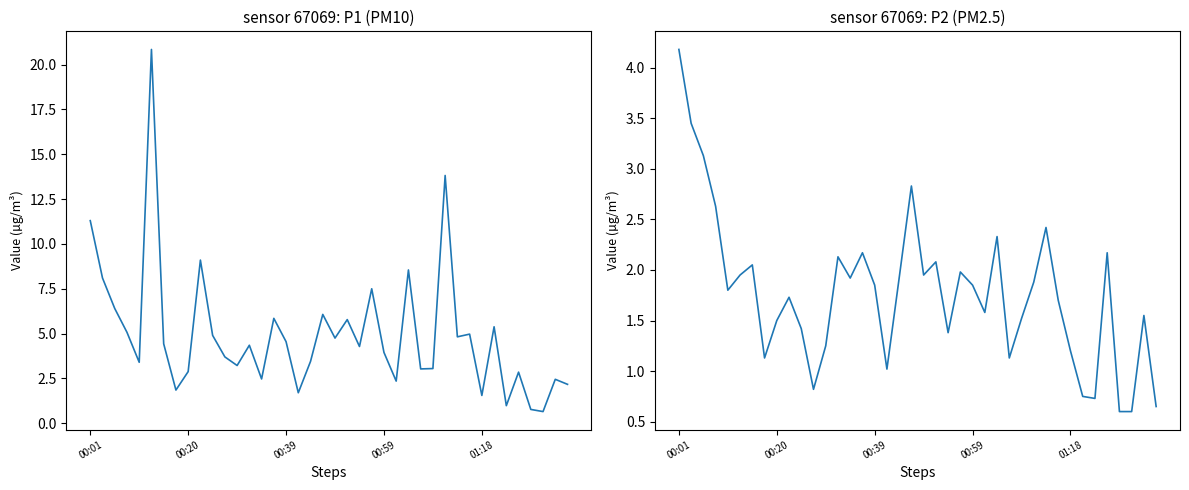

True or false: P2 and P1 cross at least once.

False